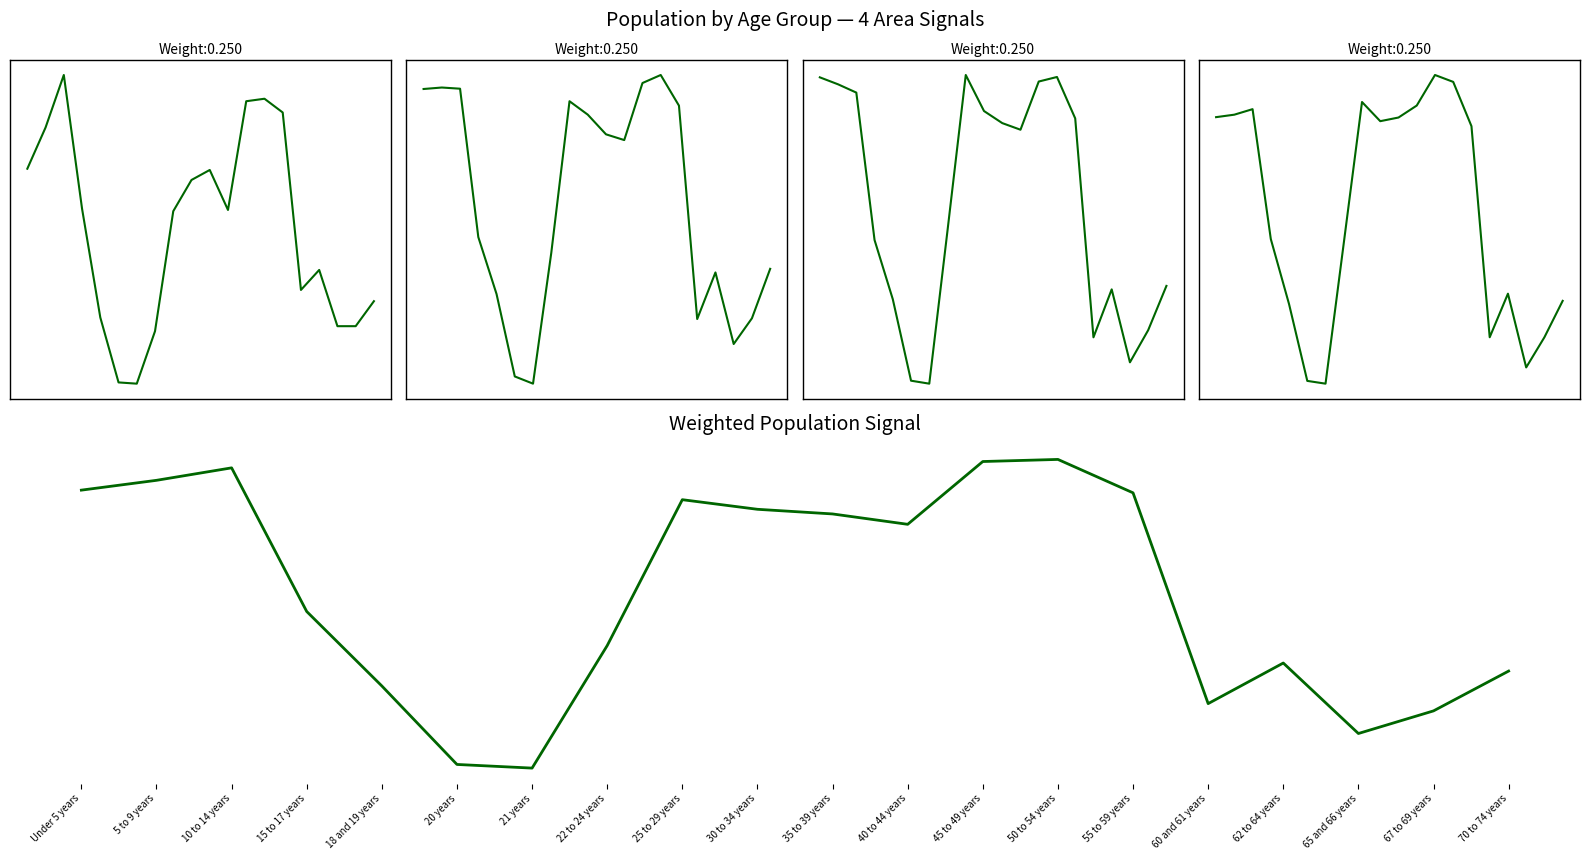

At 55 to 59 years, list the series in order from smallest to largest.

Weighted Population Signal, This Area, Muskogee County, Oklahoma, National